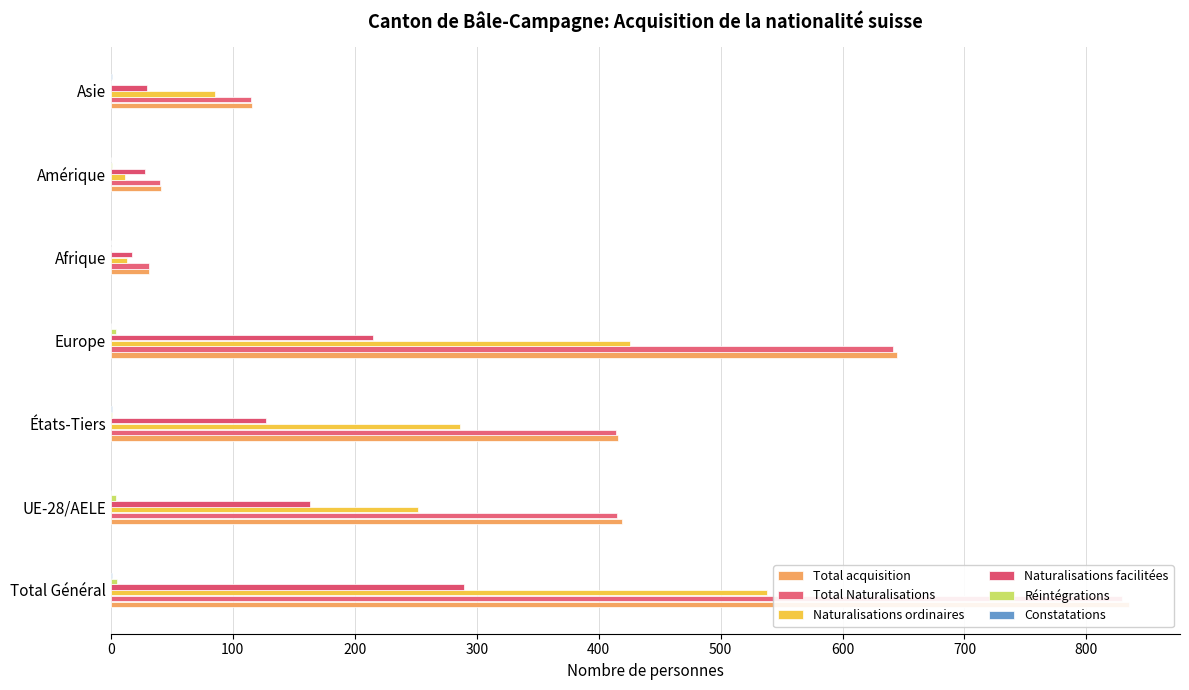

How many bars are there in each group?

6